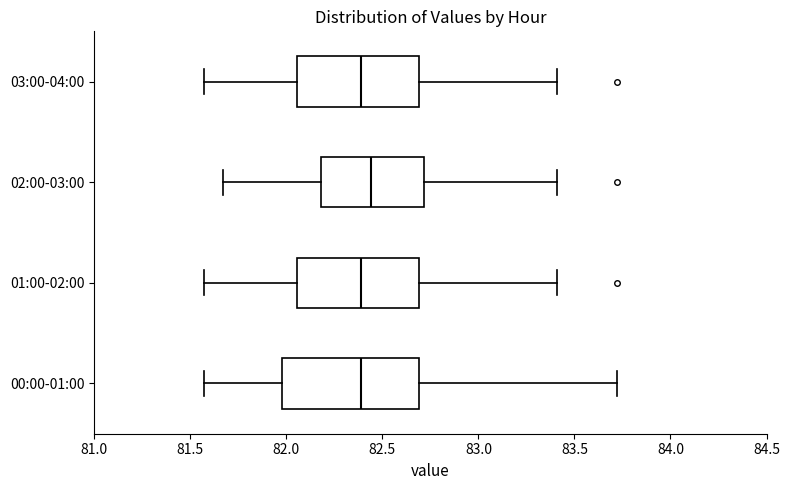

Reading bottom to top, read every box against the x-axis: the position of its median line, the range the box covers, and the ends of its whiskers. The values are not printed on the chart, so give them approximately, as read against the axis.

00:00-01:00: median 82.40, box 82.00 to 82.70, whiskers 81.55 to 83.70
01:00-02:00: median 82.40, box 82.05 to 82.70, whiskers 81.55 to 83.40
02:00-03:00: median 82.45, box 82.20 to 82.70, whiskers 81.65 to 83.40
03:00-04:00: median 82.40, box 82.05 to 82.70, whiskers 81.55 to 83.40